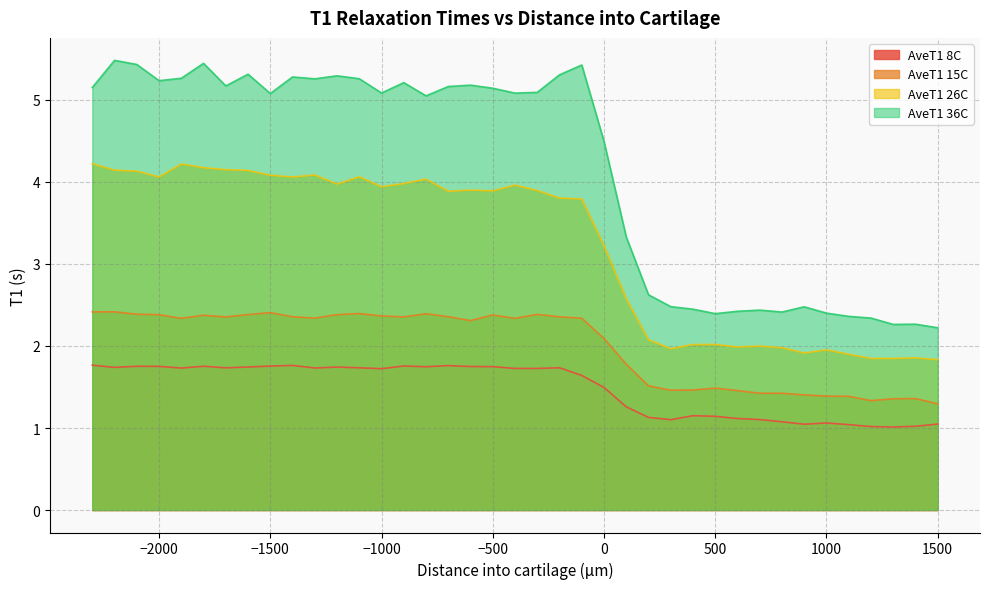

Where is the first local minimum for AveT1 36C?

-2000